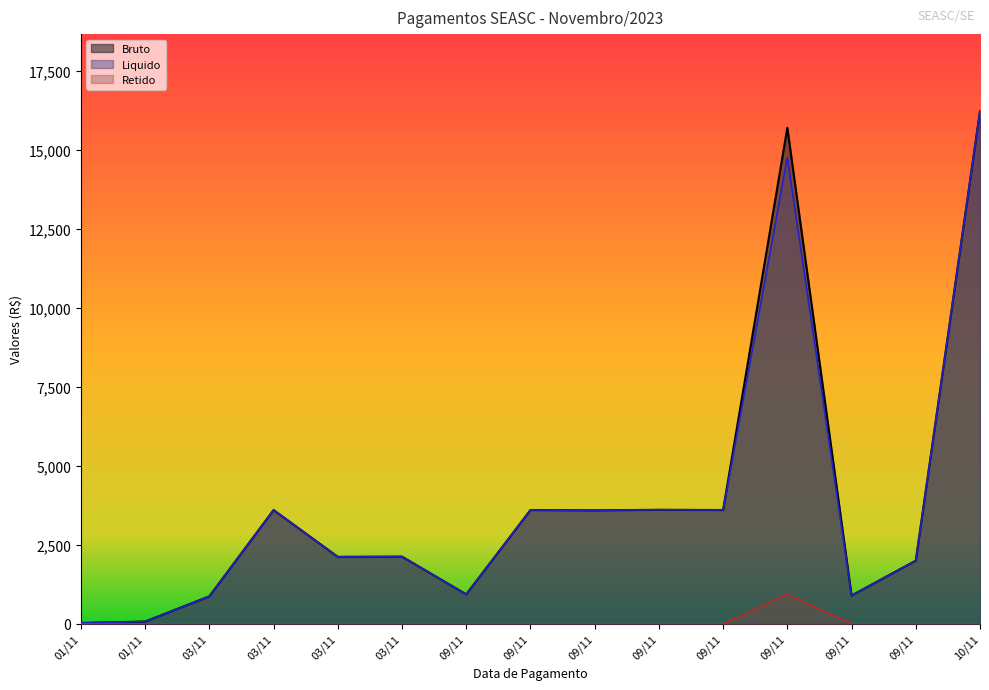

What is the difference between the maximum and minimum values in the Bruto series?

16206.1